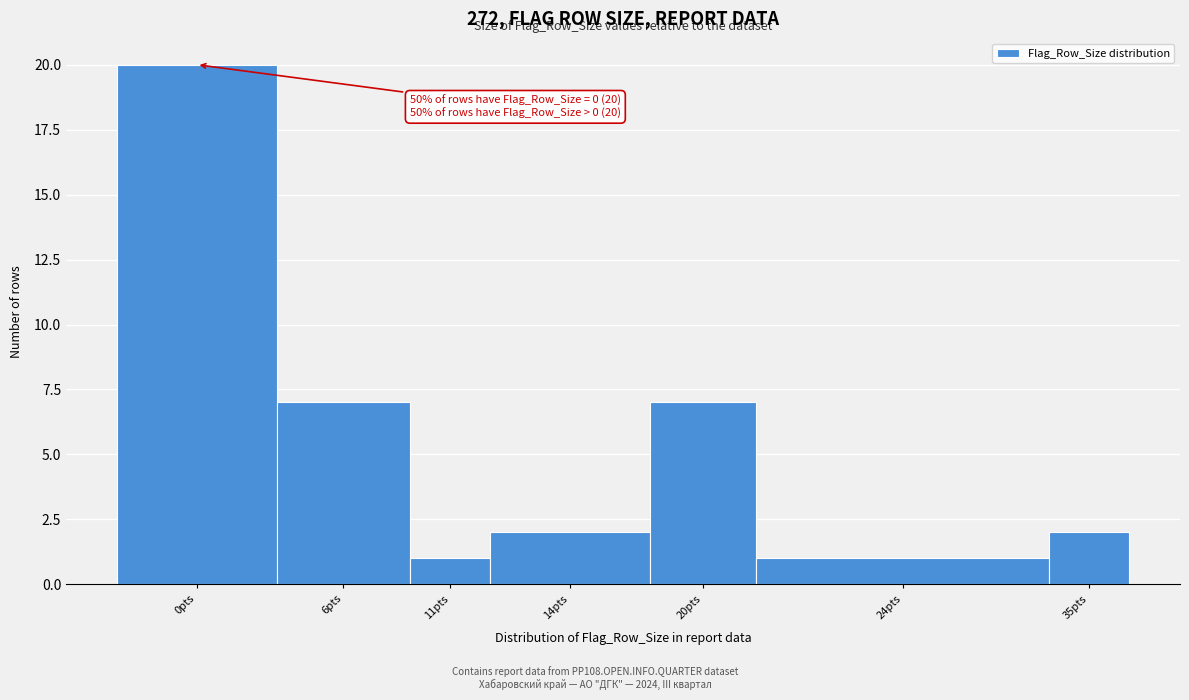

Reading left to right, extract all data points from this chart.

20	7	1	2	7	1	2